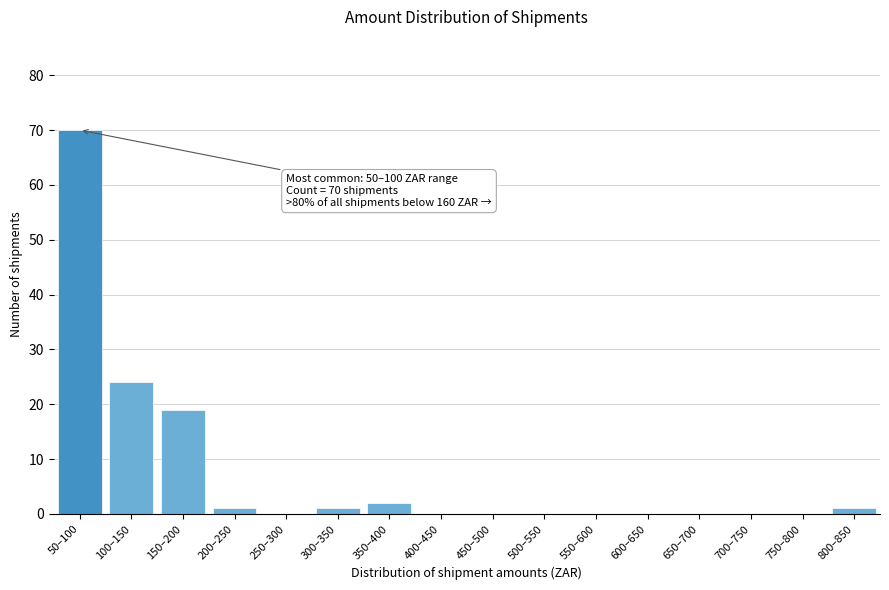

Reading left to right, extract all data points from this chart.

50–100=70	100–150=24	150–200=19	200–250=1	250–300=0	300–350=1	350–400=2	400–450=0	450–500=0	500–550=0	550–600=0	600–650=0	650–700=0	700–750=0	750–800=0	800–850=1